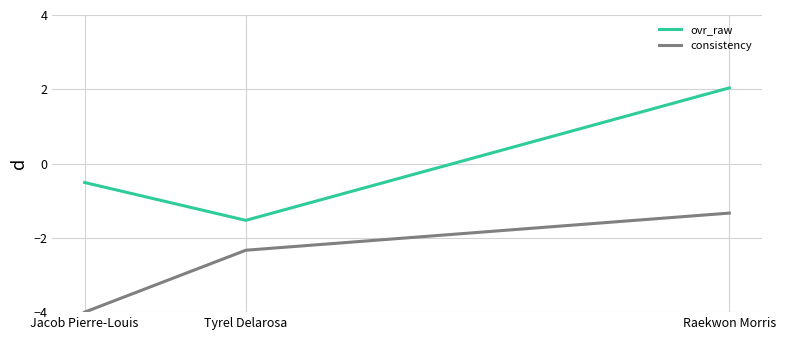

At which category does the chart reach its peak across all series?

Raekwon Morris